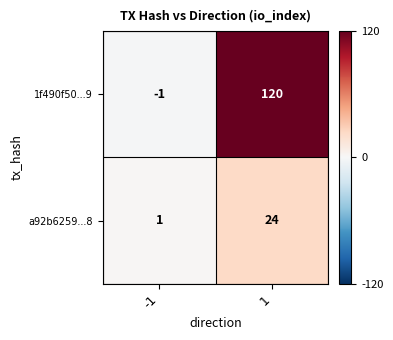

What is the difference between the maximum and minimum values in the a92b6259...8 series?

23